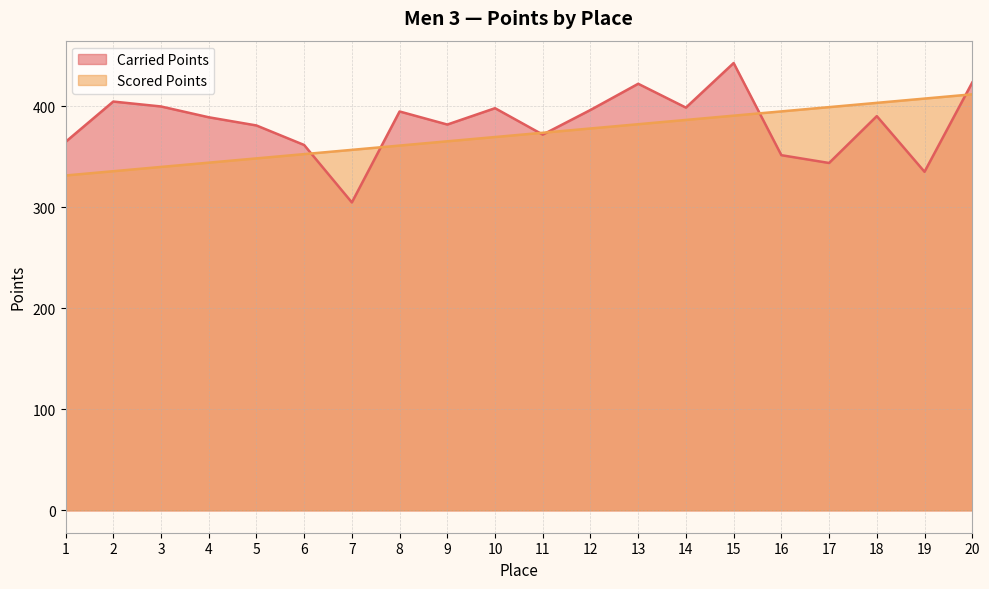

Read the Carried Points value at 18.

390.4